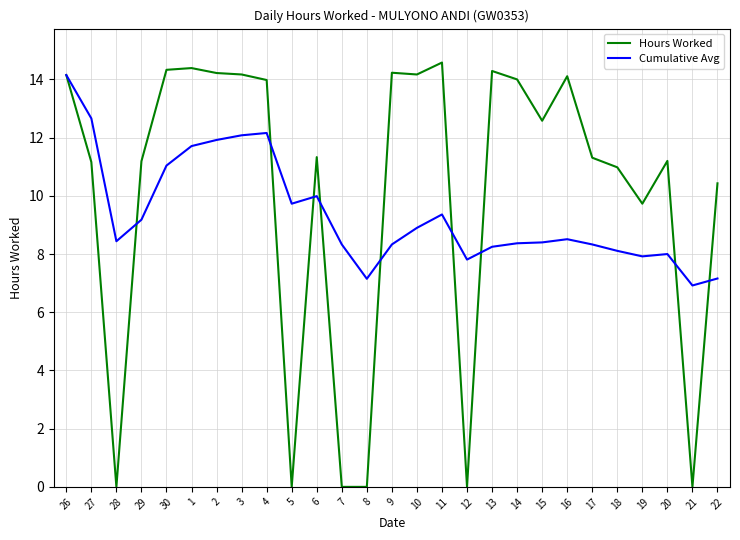

Is it true that Hours Worked equals 7.4 at 12?

False